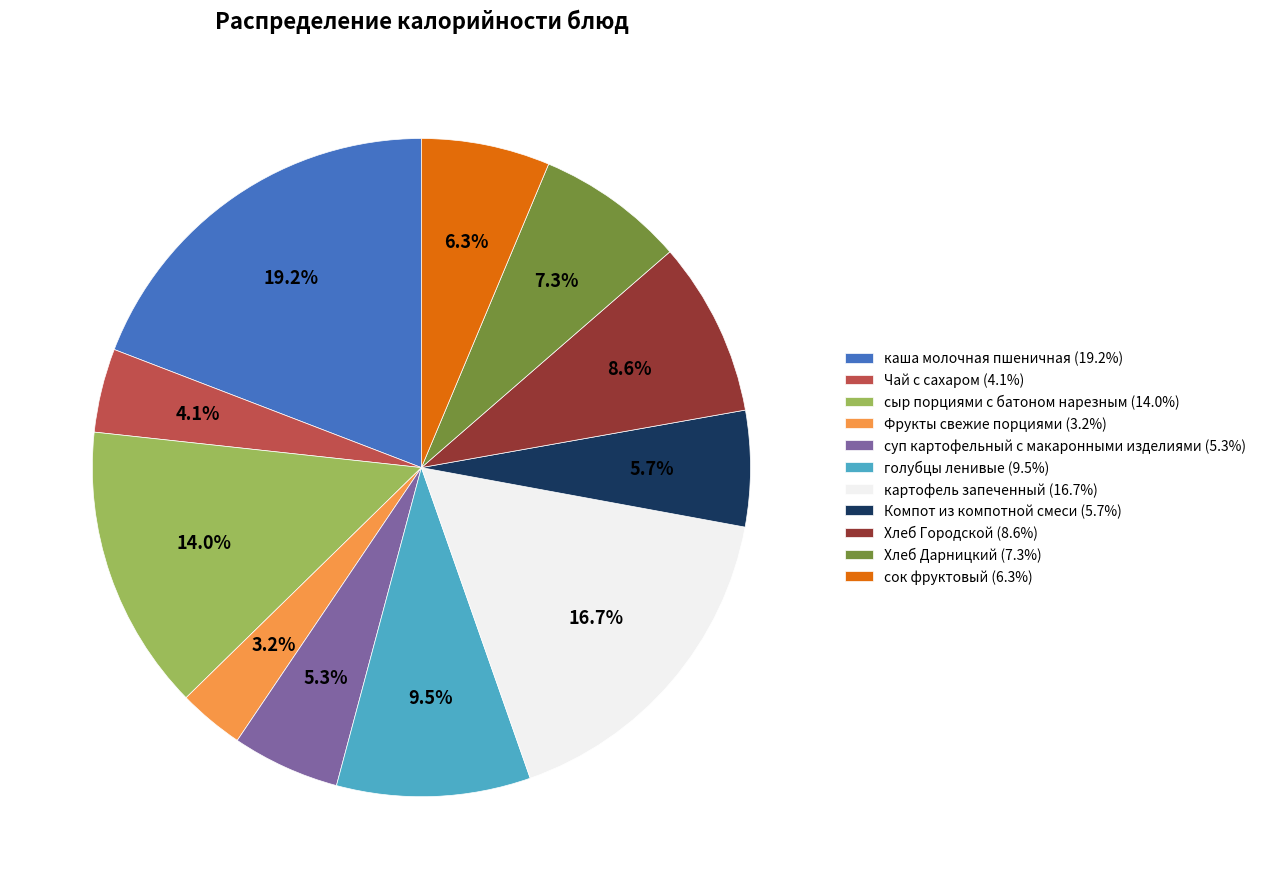

Combined, do голубцы ленивые and сок фруктовый account for over 50%?

No